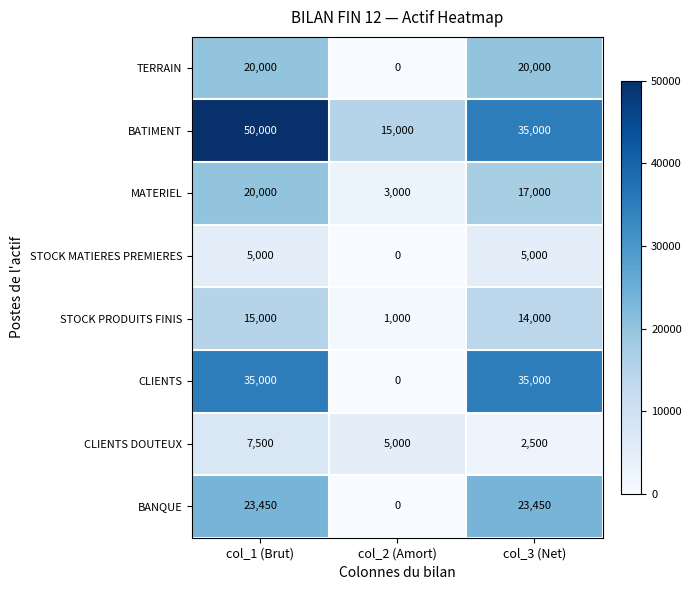

Reading right to left, list all the values displayed in this chart.

TERRAIN: col_3 (Net)=20000	col_2 (Amort)=0	col_1 (Brut)=20000
BATIMENT: col_3 (Net)=35000	col_2 (Amort)=15000	col_1 (Brut)=50000
MATERIEL: col_3 (Net)=17000	col_2 (Amort)=3000	col_1 (Brut)=20000
STOCK MATIERES PREMIERES: col_3 (Net)=5000	col_2 (Amort)=0	col_1 (Brut)=5000
STOCK PRODUITS FINIS: col_3 (Net)=14000	col_2 (Amort)=1000	col_1 (Brut)=15000
CLIENTS: col_3 (Net)=35000	col_2 (Amort)=0	col_1 (Brut)=35000
CLIENTS DOUTEUX: col_3 (Net)=2500	col_2 (Amort)=5000	col_1 (Brut)=7500
BANQUE: col_3 (Net)=23450	col_2 (Amort)=0	col_1 (Brut)=23450